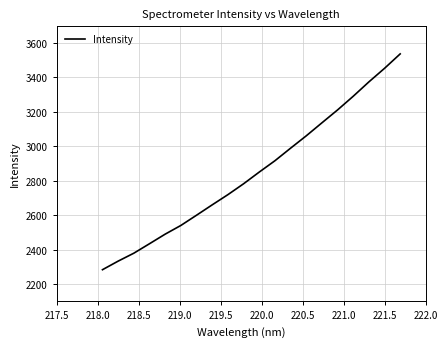

Is this an area chart (filled region under the line)?

No